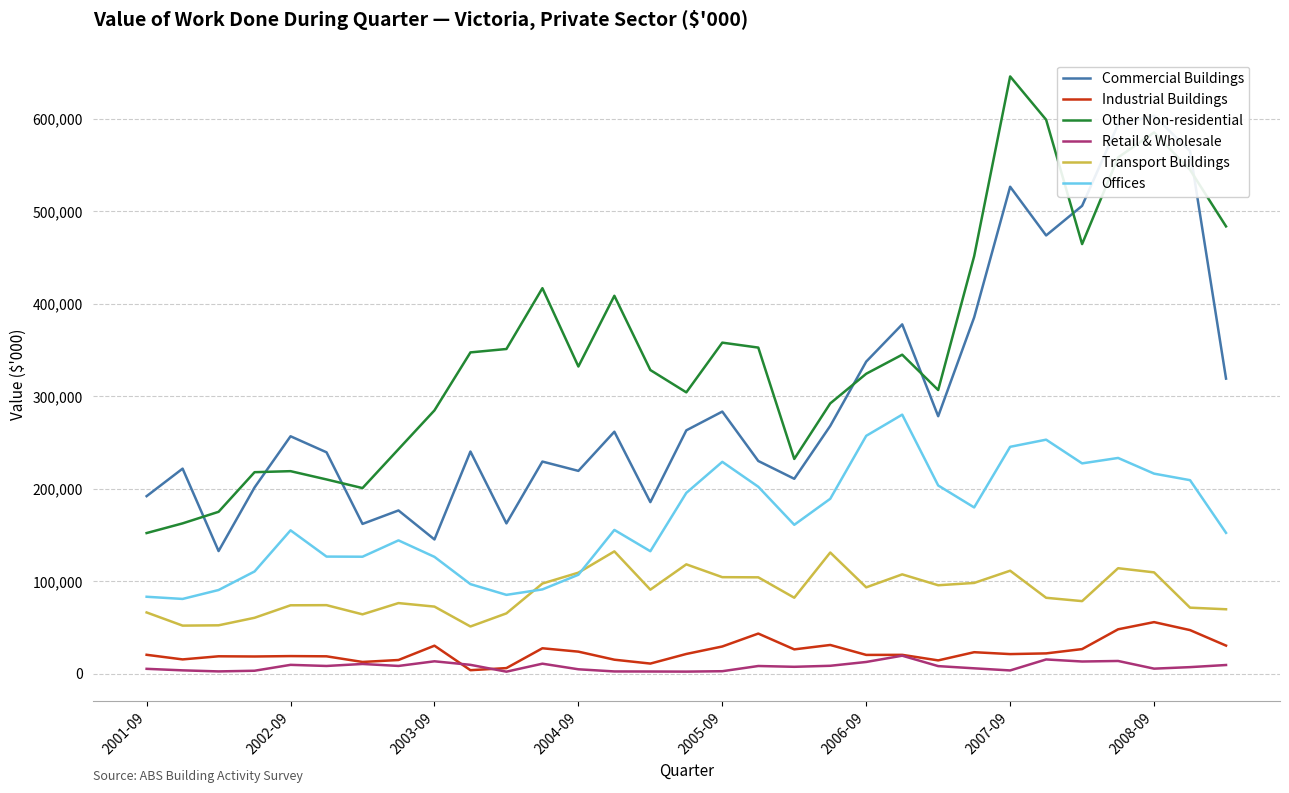

True or false: Commercial Buildings and Offices intersect in this chart.

False